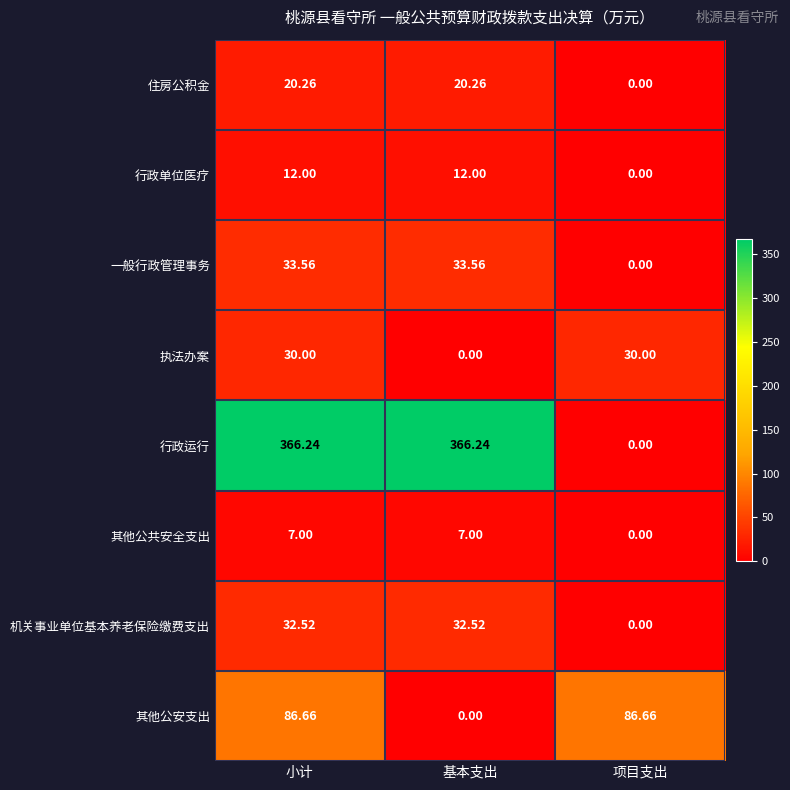

Which series has the largest total across all categories?

行政运行